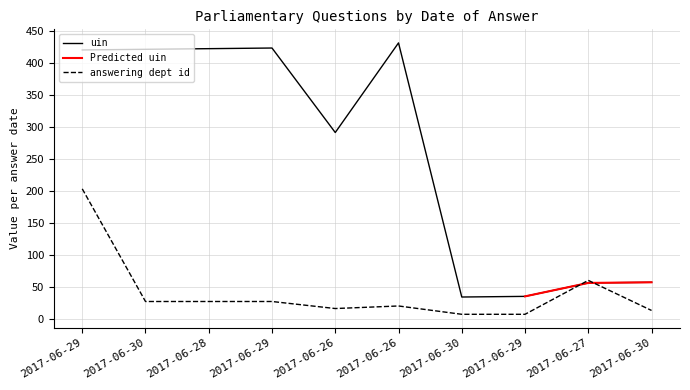

True or false: uin and answering dept id intersect in this chart.

True